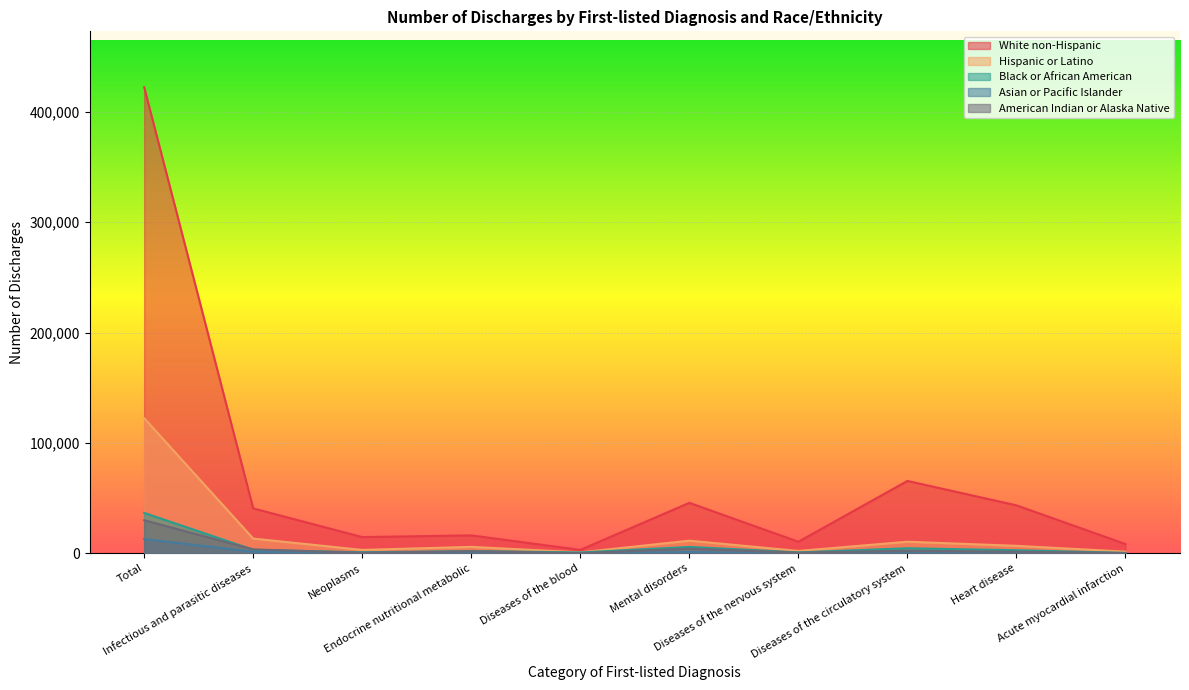

The value of Asian or Pacific Islander at Diseases of the nervous system is 95. True or false?

False